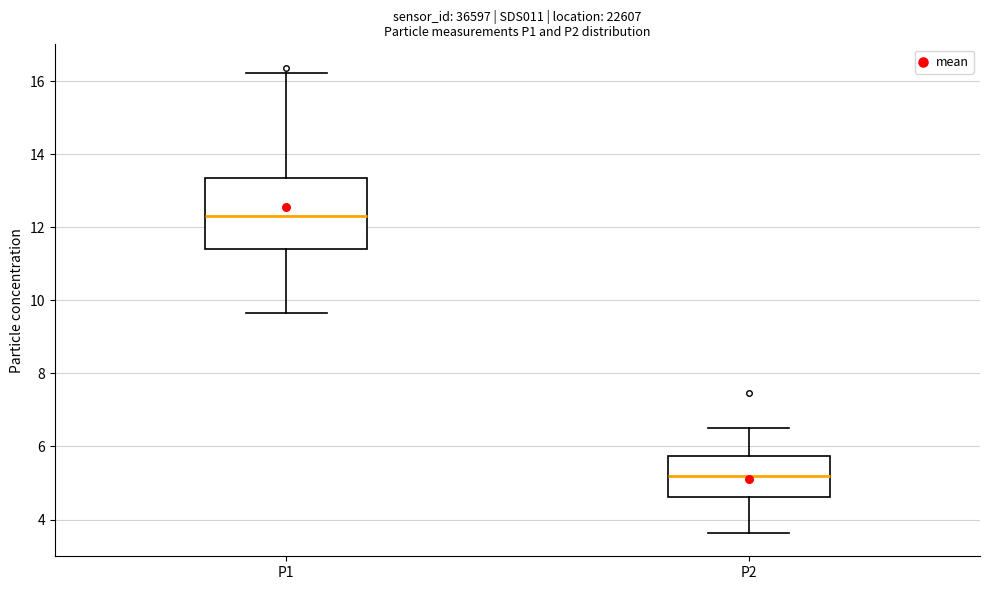

Reading left to right, transcribe this box plot: for each box, give where its median line is, the range the box spans, and where its two whiskers end, as read against the y-axis. The values are not printed on the chart, so give them approximately, as read against the axis.

P1: median 12.4, box 11.4 to 13.4, whiskers 9.6 to 16.2
P2: median 5.2, box 4.6 to 5.8, whiskers 3.6 to 6.6